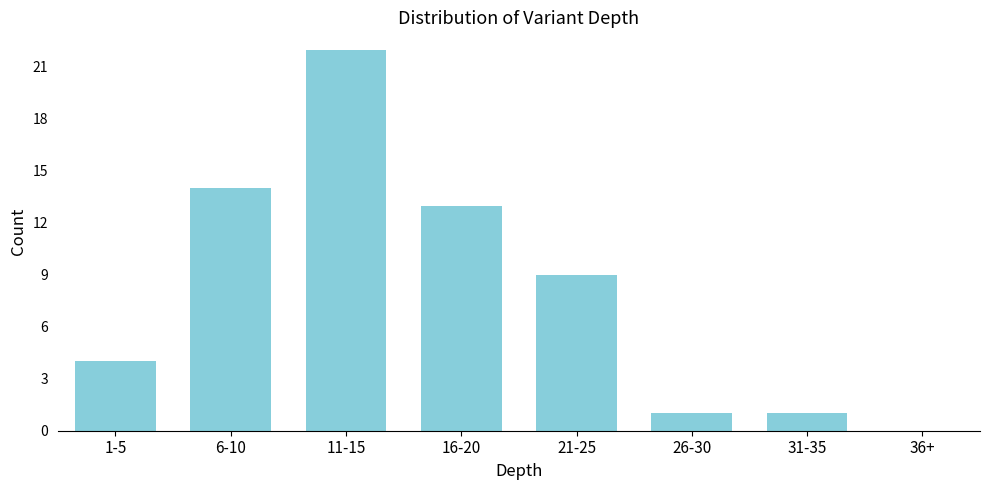

Reading left to right, transcribe all the data shown in this chart.

1-5=4	6-10=14	11-15=22	16-20=13	21-25=9	26-30=1	31-35=1	36+=0